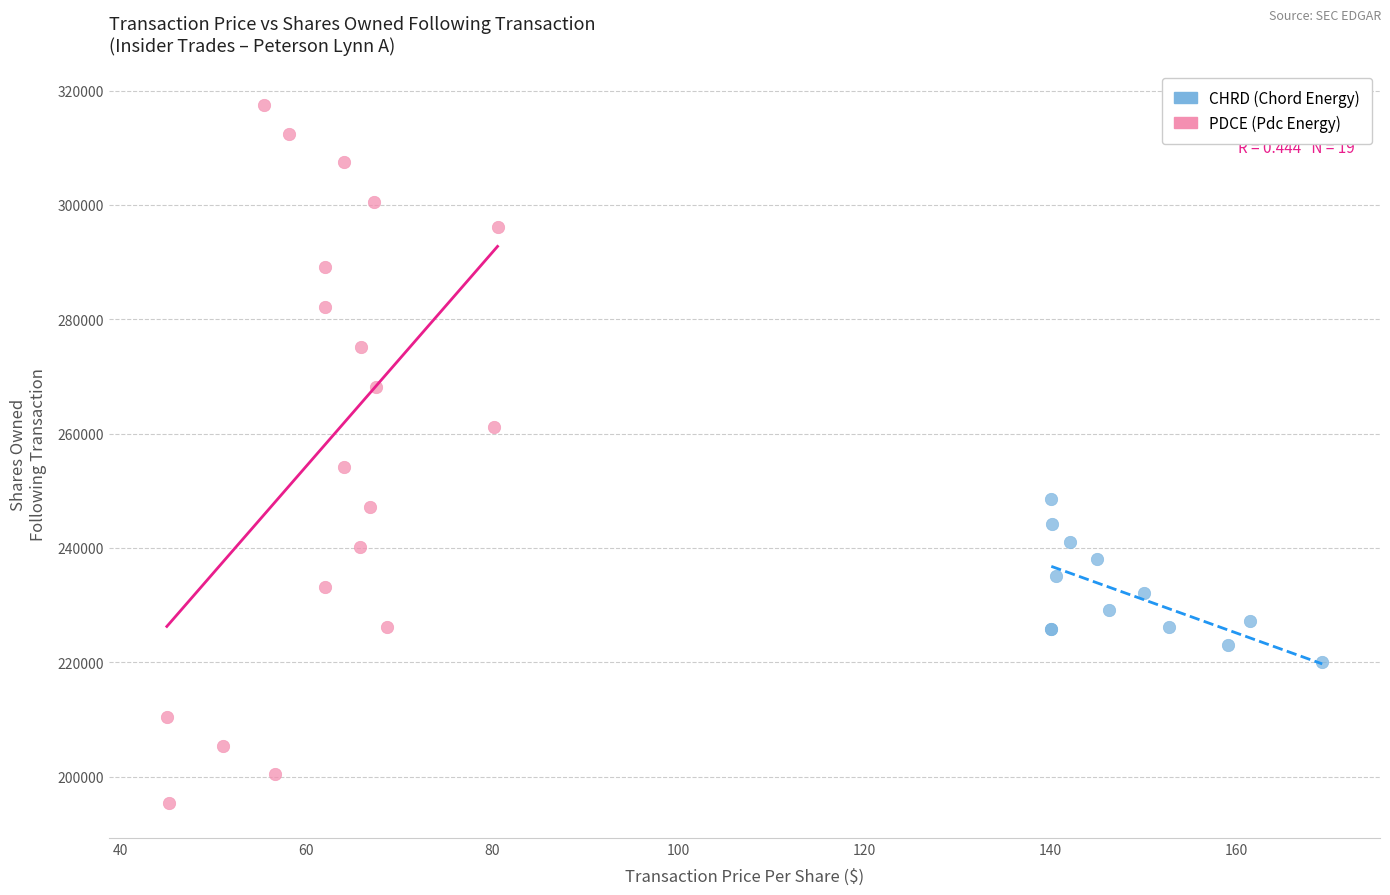

Which series contains the lowest Y value?

PDCE (Pdc Energy)